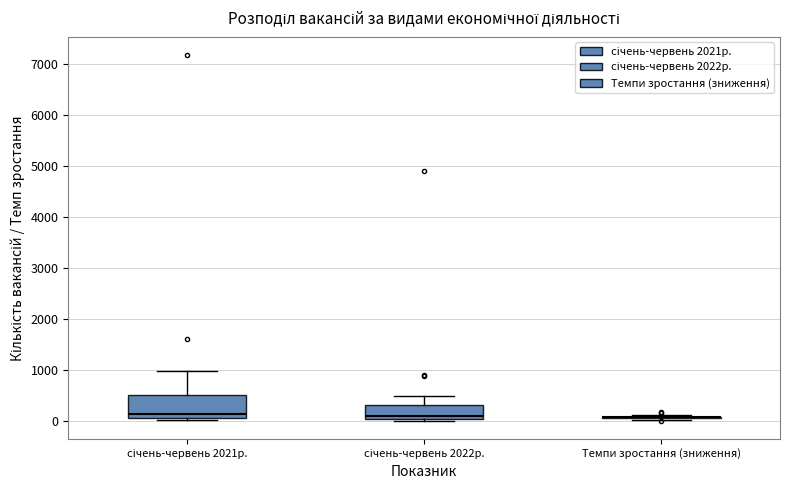

Reading left to right, transcribe this box plot: for each box, give where its median line is, the range the box spans, and where its two whiskers end, as read against the y-axis. The values are not printed on the chart, so give them approximately, as read against the axis.

січень-червень 2021р.: median 100, box 0 to 500, whiskers 0 (just below the box's lower edge) to 1000
січень-червень 2022р.: median 100, box 0 to 300, whiskers 0 to 500
Темпи зростання (зниження): box collapsed to a line at 100, whiskers 0 to 100